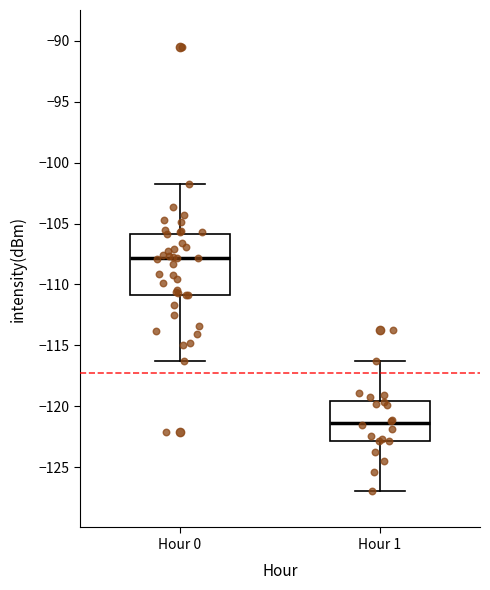

Where is the lower edge of the box for Hour 0 on the y-axis? The values are not printed on the chart, so give them approximately, as read against the axis.

-111.0